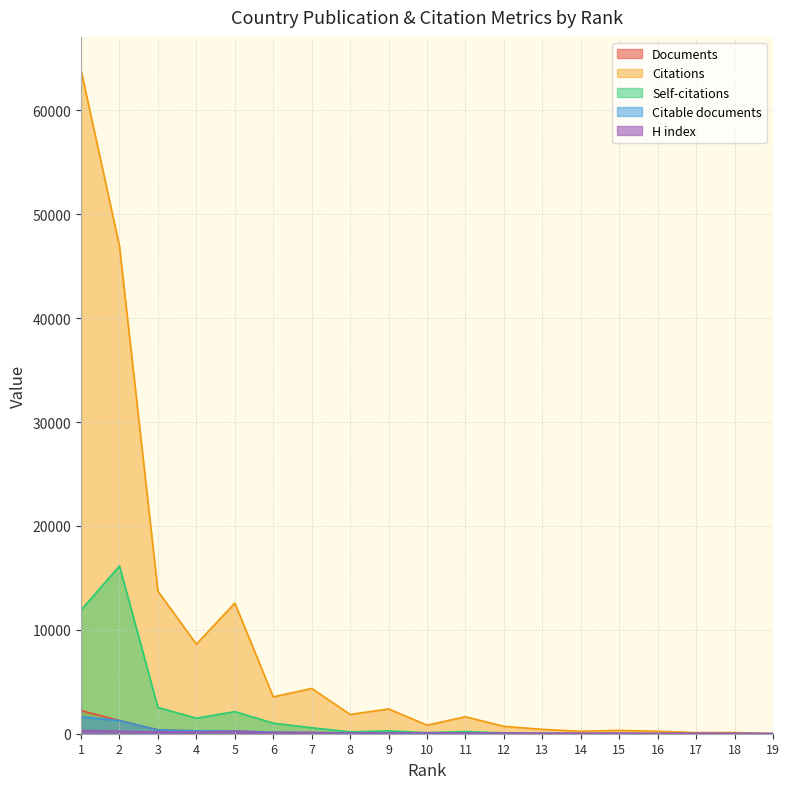

List the labels in order of Citations value, smallest first.

19, 17, 18, 16, 14, 15, 13, 12, 10, 11, 8, 9, 6, 7, 4, 5, 3, 2, 1